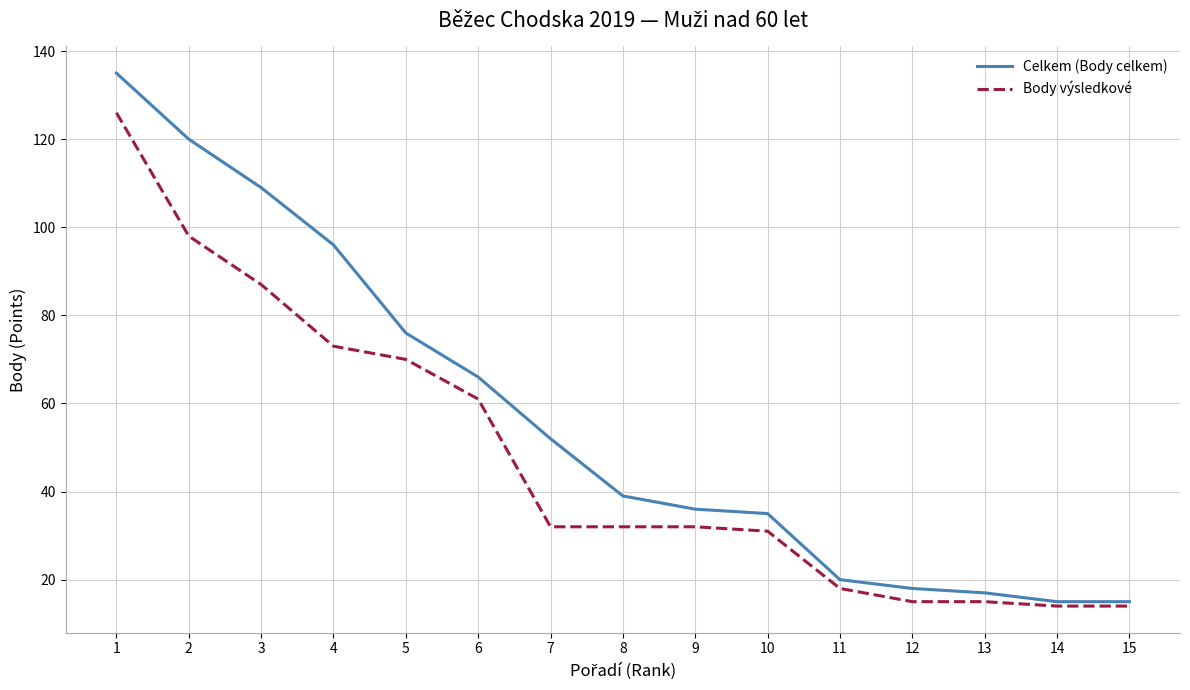

What is the total value across all series at 7?

84